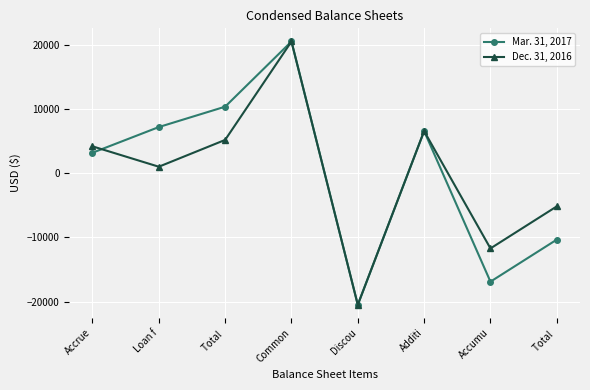

How many series are shown in this chart?

2